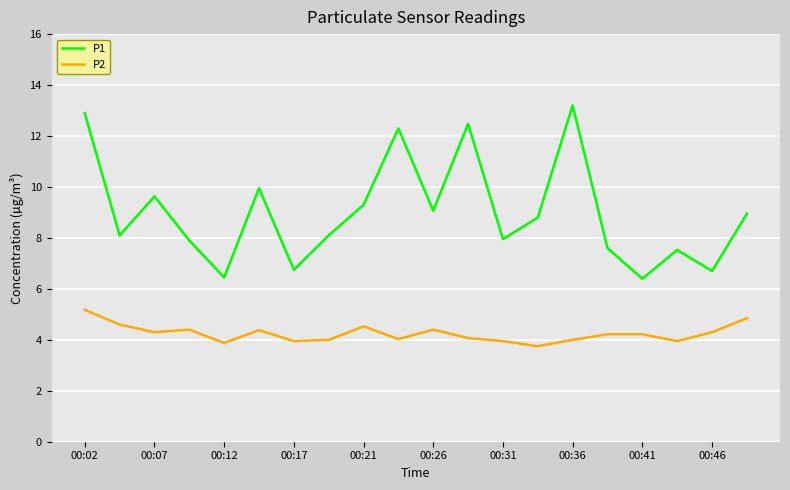

What is the difference between the maximum and minimum values in the P1 series?

6.8